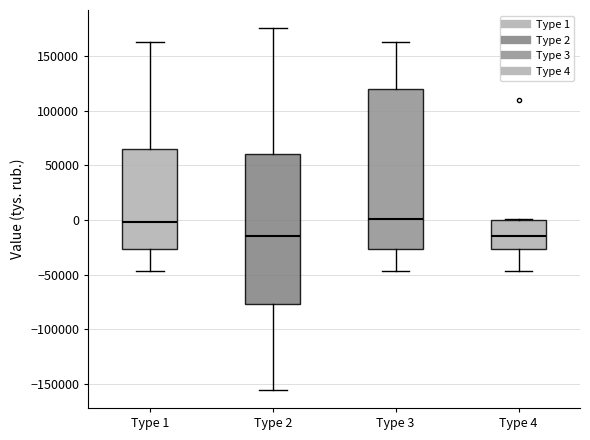

Reading left to right, read every box against the y-axis: the position of its median line, the range the box covers, and the ends of its whiskers. The values are not printed on the chart, so give them approximately, as read against the axis.

Type 1: median 0, box -25000 to 65000, whiskers -45000 to 165000
Type 2: median -15000, box -75000 to 60000, whiskers -155000 to 175000
Type 3: median 0, box -25000 to 120000, whiskers -45000 to 165000
Type 4: median -15000, box -25000 to 0, whiskers -45000 to 0